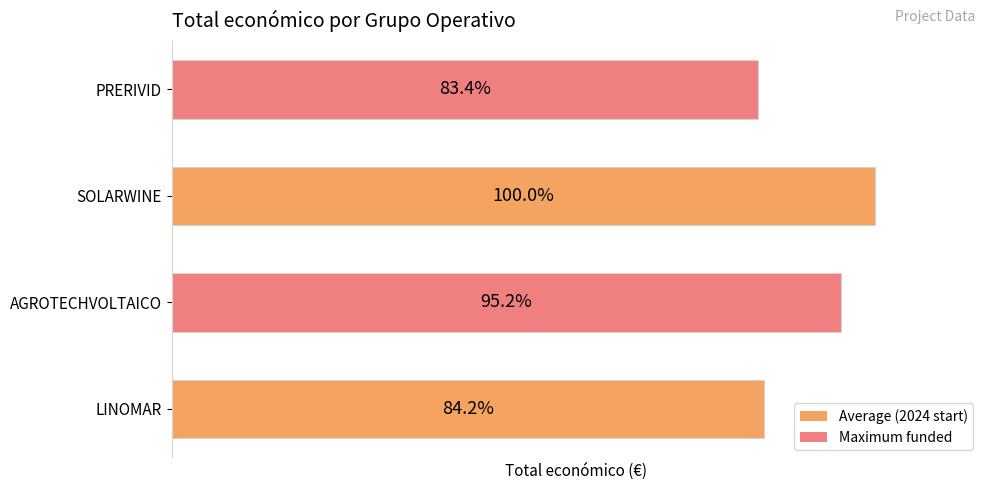

Are the bars horizontal?

Yes